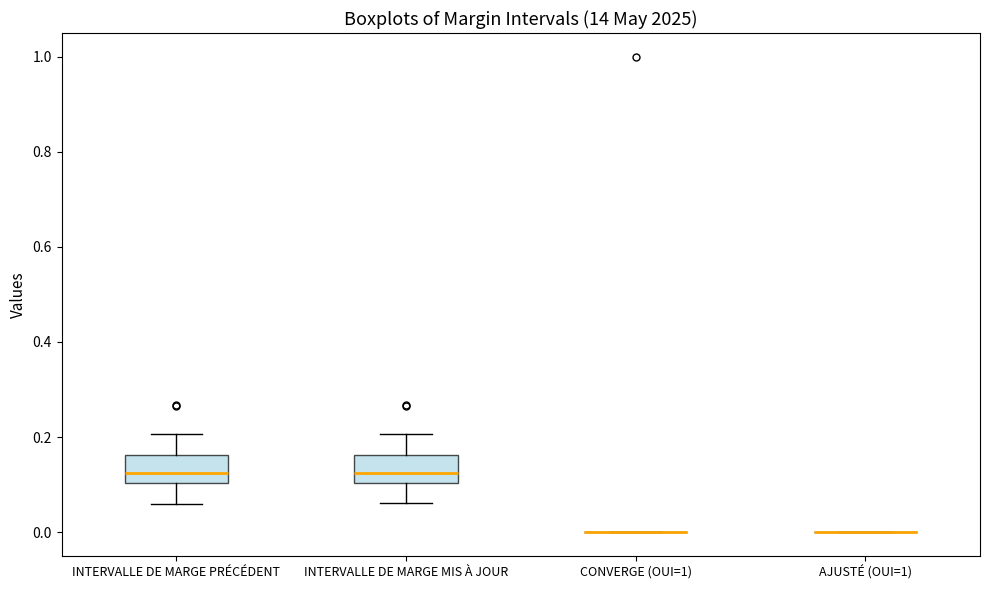

Reading left to right, transcribe this box plot: for each box, give where its median line is, the range the box spans, and where its two whiskers end, as read against the y-axis. The values are not printed on the chart, so give them approximately, as read against the axis.

INTERVALLE DE MARGE PRÉCÉDENT: median 0.12, box 0.10 to 0.16, whiskers 0.06 to 0.20
INTERVALLE DE MARGE MIS À JOUR: median 0.12, box 0.10 to 0.16, whiskers 0.06 to 0.20
CONVERGE (OUI=1): box collapsed to a line at 0.00, whiskers 0.00 to 0.00
AJUSTÉ (OUI=1): box collapsed to a line at 0.00, whiskers 0.00 to 0.00